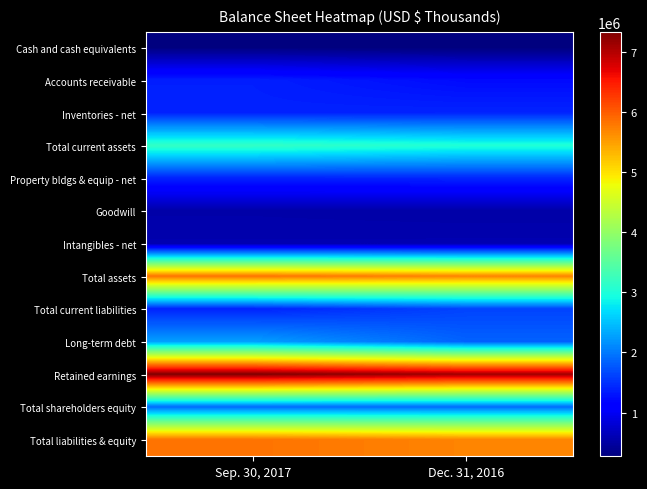

Reading right to left, list all the values displayed in this chart.

Cash and cash equivalents: Dec. 31, 2016=274146	Sep. 30, 2017=284575
Accounts receivable: Dec. 31, 2016=1223096	Sep. 30, 2017=1373323
Inventories - net: Dec. 31, 2016=1406470	Sep. 30, 2017=1391993
Total current assets: Dec. 31, 2016=3020229	Sep. 30, 2017=3175060
Property bldgs & equip - net: Dec. 31, 2016=1420891	Sep. 30, 2017=1395906
Goodwill: Dec. 31, 2016=527150	Sep. 30, 2017=543248
Intangibles - net: Dec. 31, 2016=586126	Sep. 30, 2017=582274
Total assets: Dec. 31, 2016=5694307	Sep. 30, 2017=5825060
Total current liabilities: Dec. 31, 2016=1628937	Sep. 30, 2017=1392523
Long-term debt: Dec. 31, 2016=1840946	Sep. 30, 2017=2270001
Retained earnings: Dec. 31, 2016=7113559	Sep. 30, 2017=7327140
Total shareholders equity: Dec. 31, 2016=1905768	Sep. 30, 2017=1901085
Total liabilities & equity: Dec. 31, 2016=5694307	Sep. 30, 2017=5825060